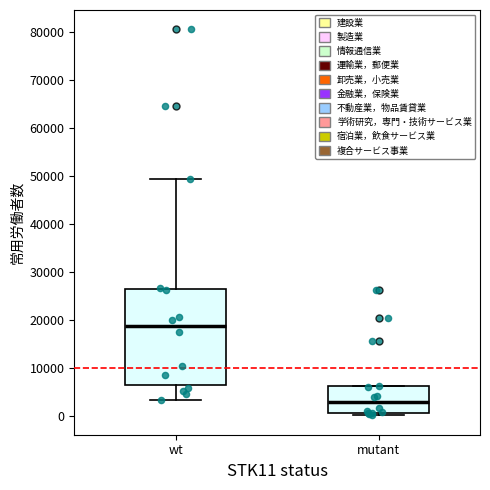

Which box's median line is the highest?

wt